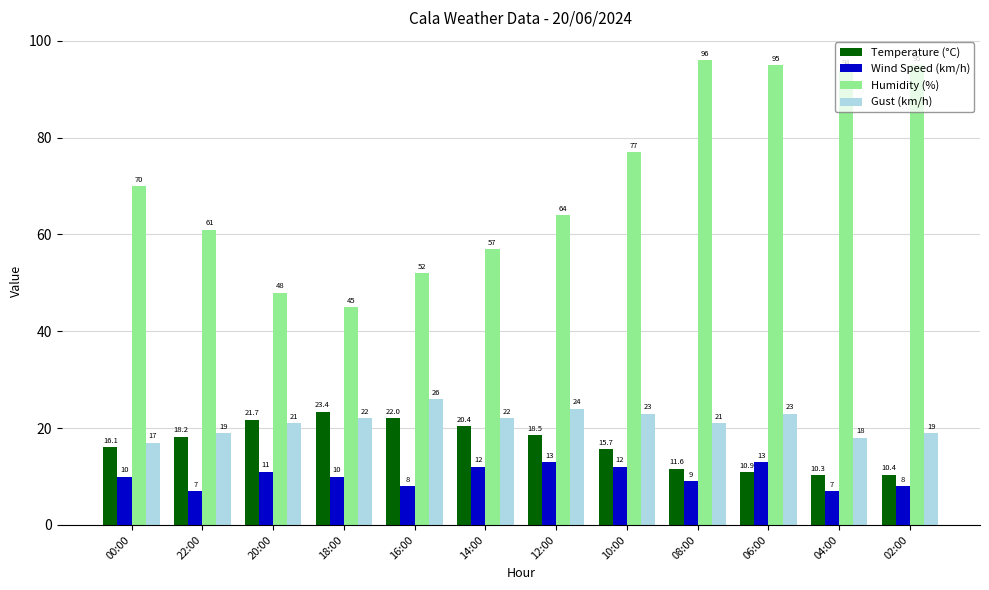

Reading left to right, what are all the values shown in this chart?

Temperature (°C): 16.1	18.2	21.7	23.4	22.0	20.4	18.5	15.7	11.6	10.9	10.3	10.4
Wind Speed (km/h): 10.0	7.0	11.0	10.0	8.0	12.0	13.0	12.0	9.0	13.0	7.0	8.0
Humidity (%): 70.0	61.0	48.0	45.0	52.0	57.0	64.0	77.0	96.0	95.0	94.0	95.0
Gust (km/h): 17.0	19.0	21.0	22.0	26.0	22.0	24.0	23.0	21.0	23.0	18.0	19.0